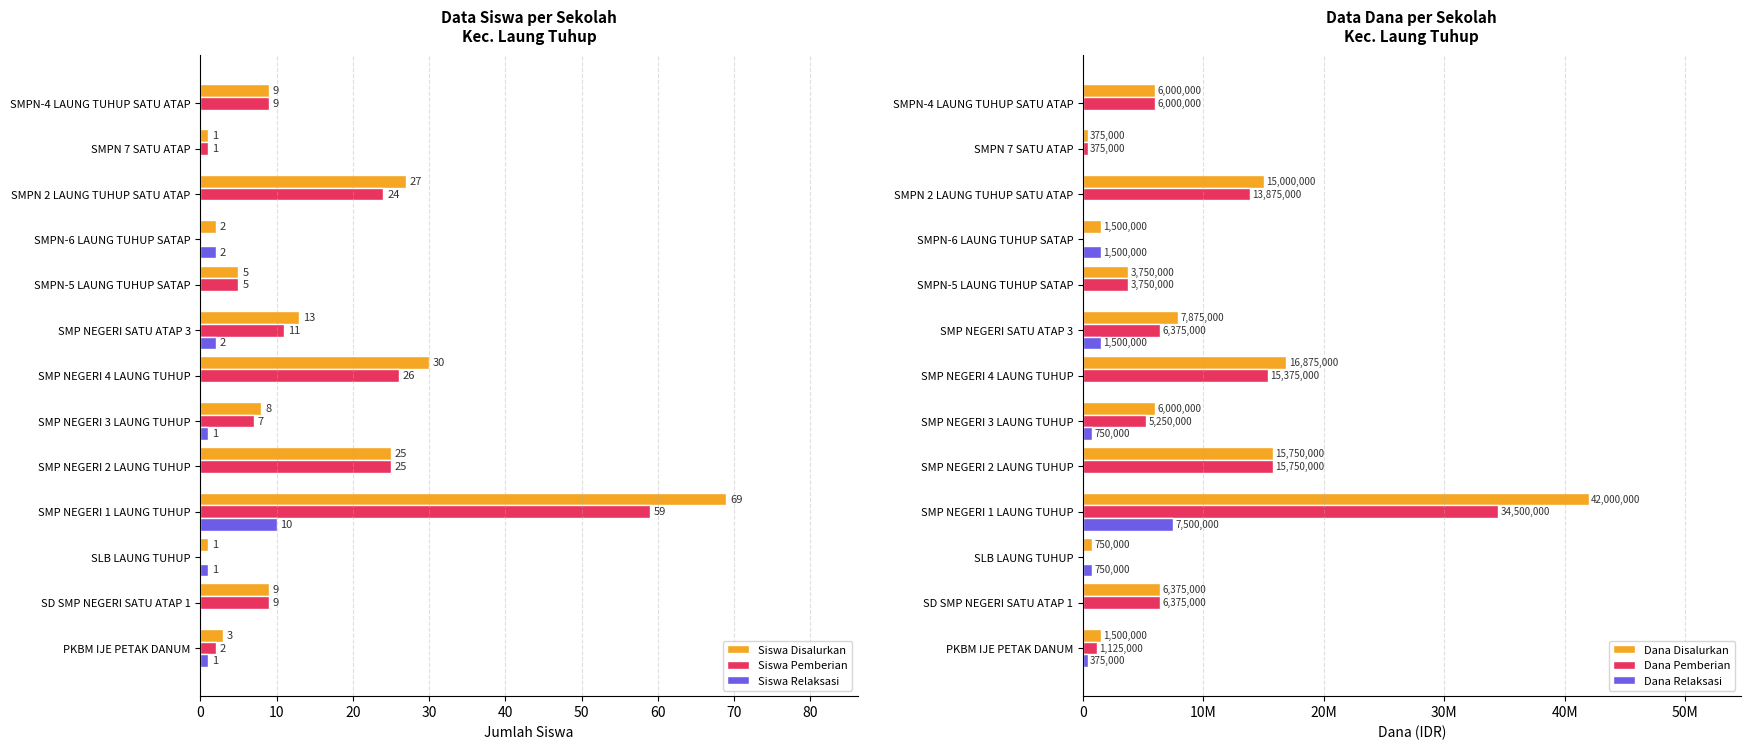

What is the highest value of the Dana Disalurkan series?

42000000